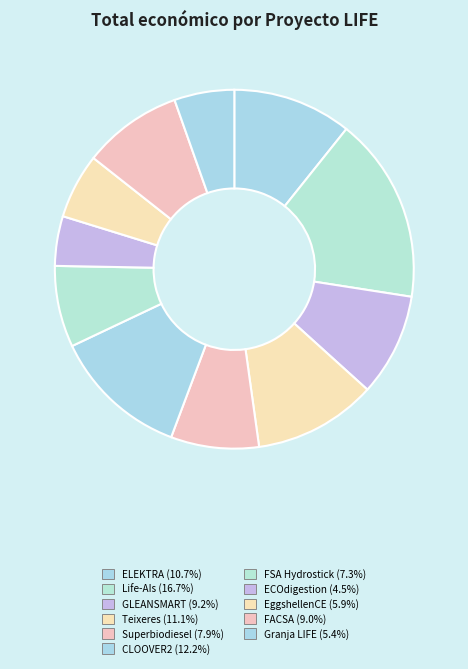

Count the number of slices in the pie.

11